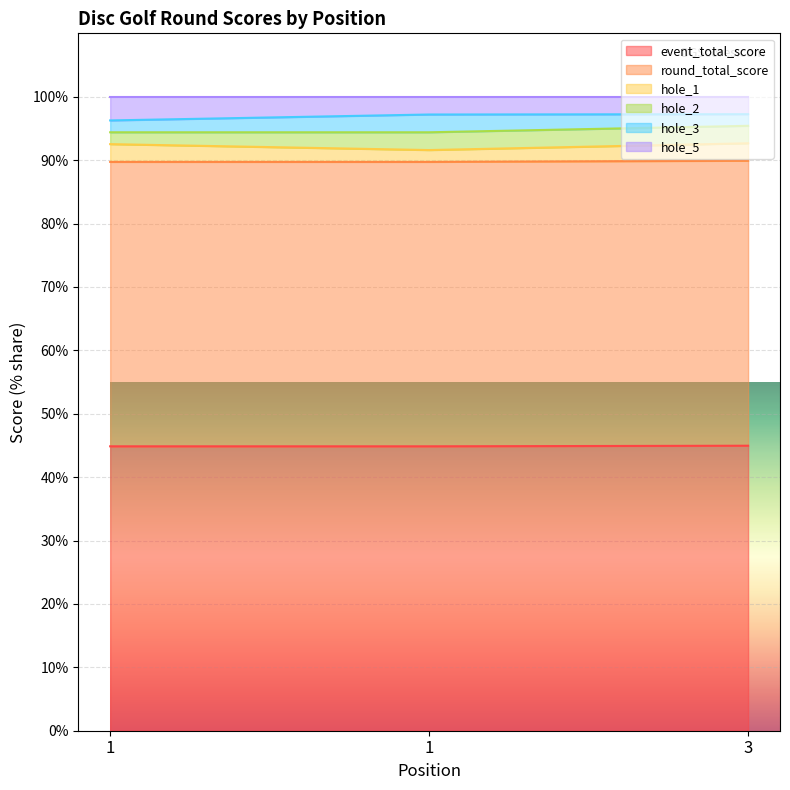

Count the hole_1 values in the range 91 to 92.

1